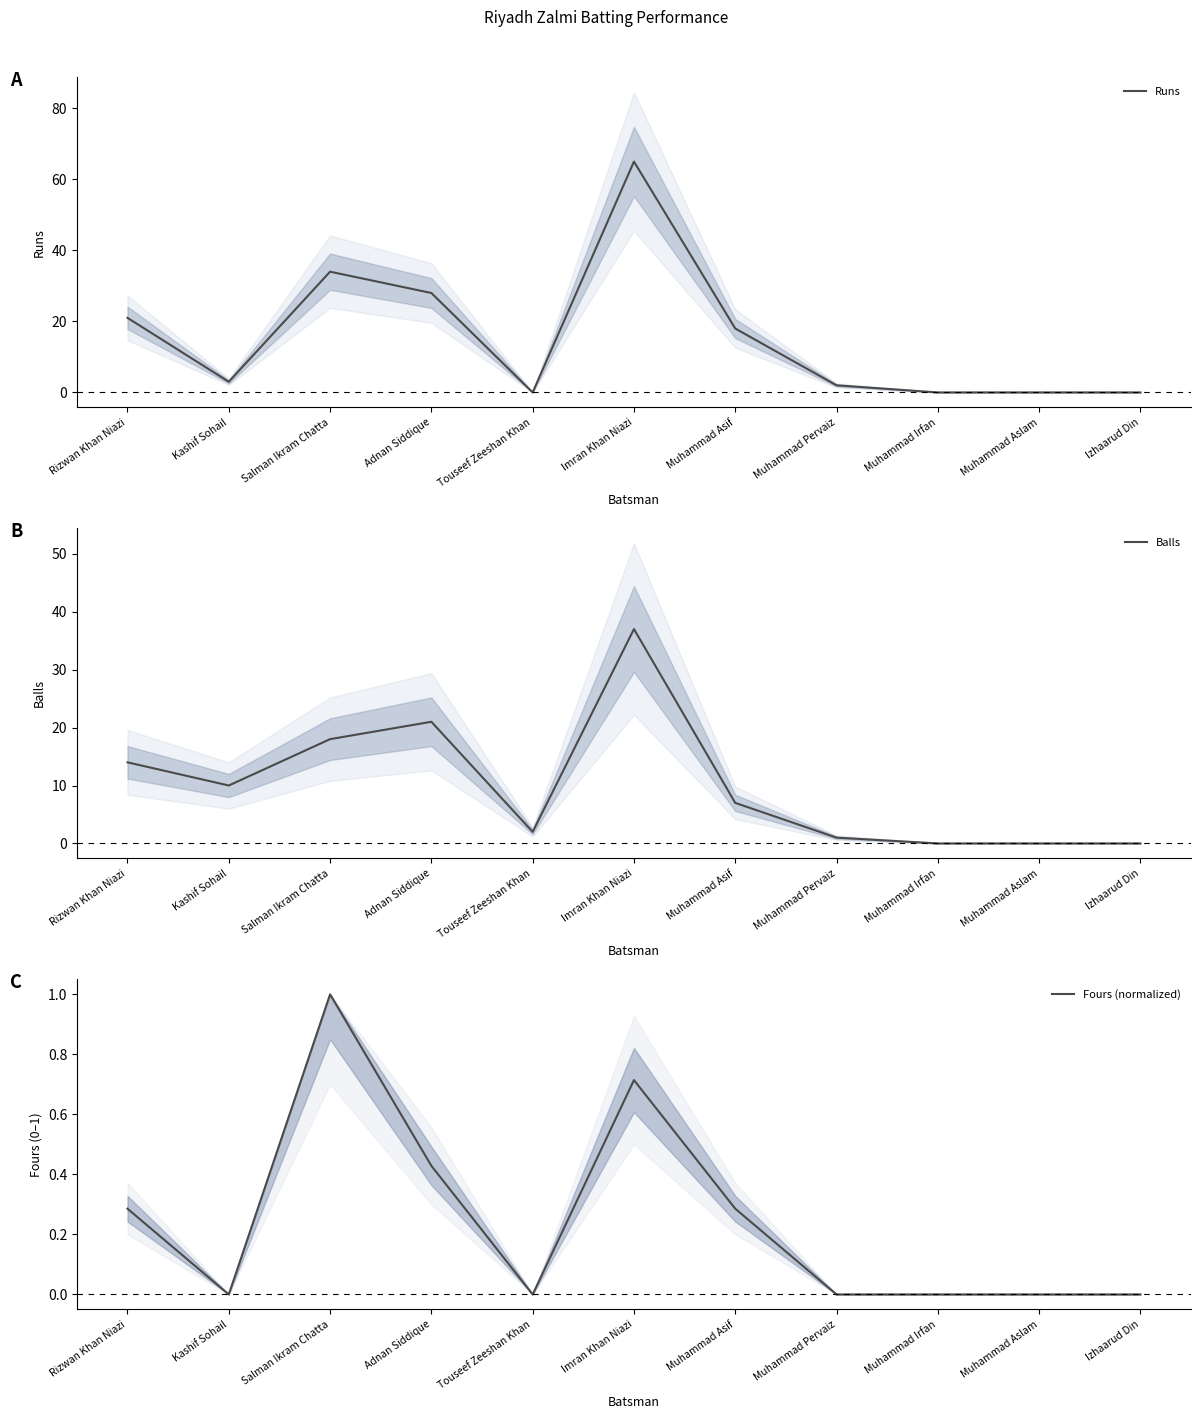

What value does the Runs series have at Imran Khan Niazi?

65